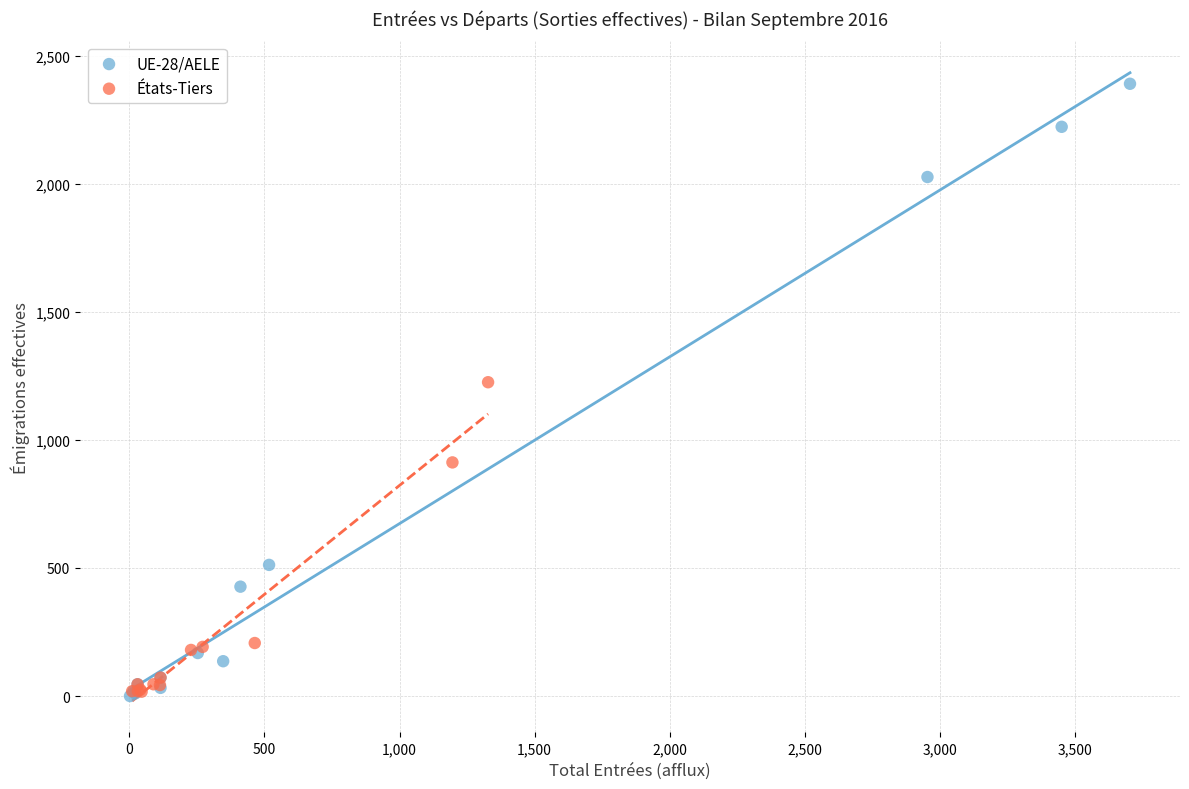

Which series has the largest Y range (max minus min)?

UE-28/AELE